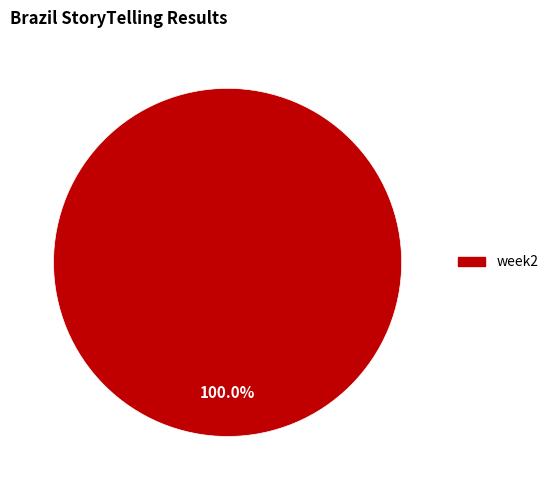

Does any single category account for the majority?

Yes